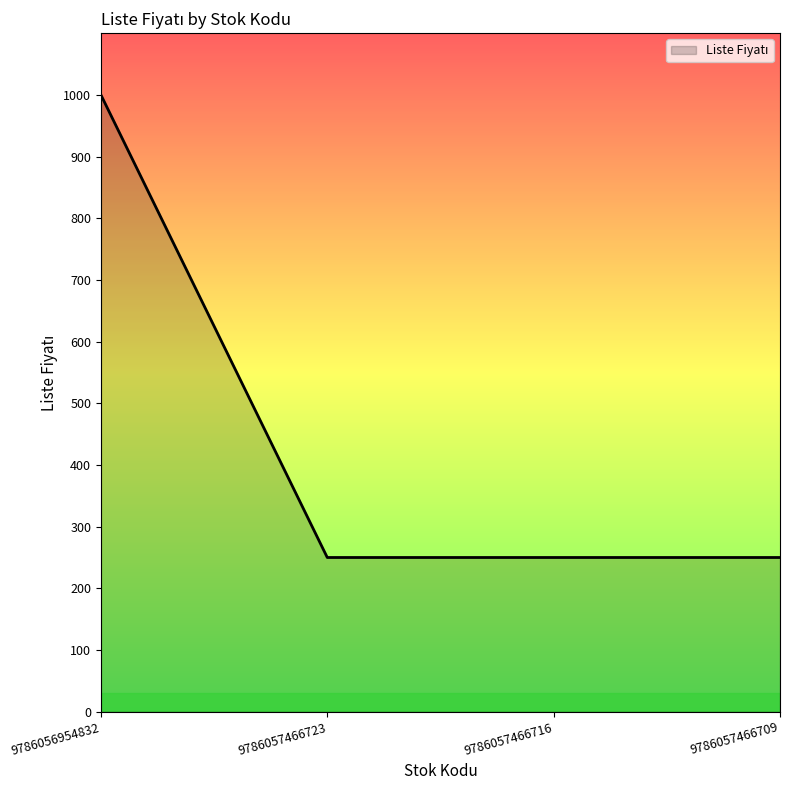

Which category has the highest value across all series?

9786056954832